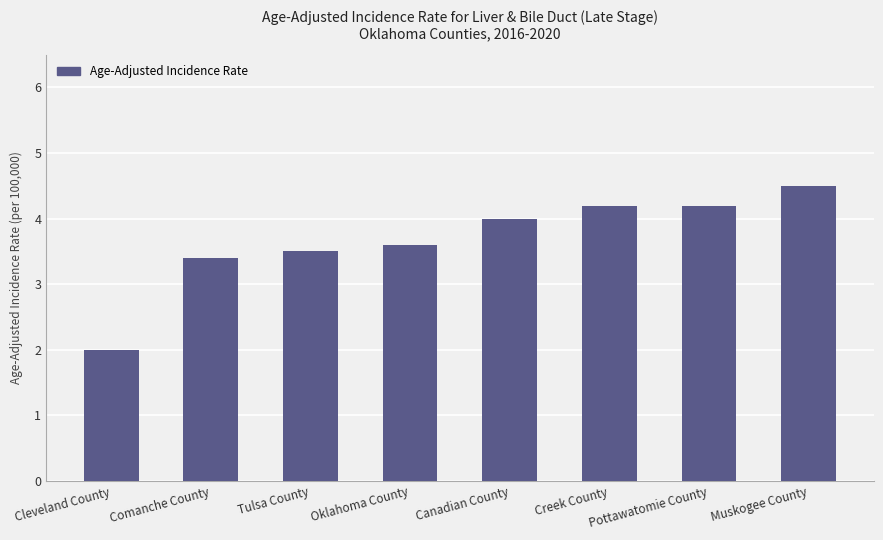

Are the bars horizontal?

No